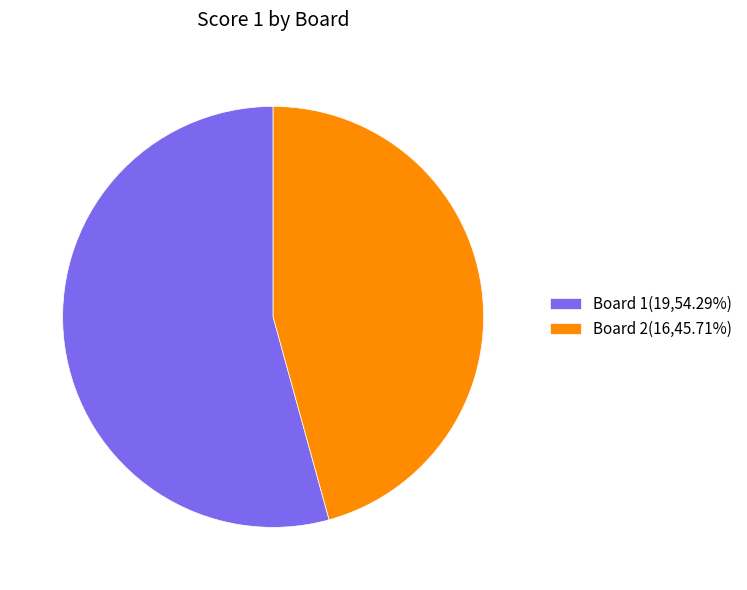

Approximately how many times larger is the value at Board 1(19,54.29%) compared to Board 2(16,45.71%)?

1.2